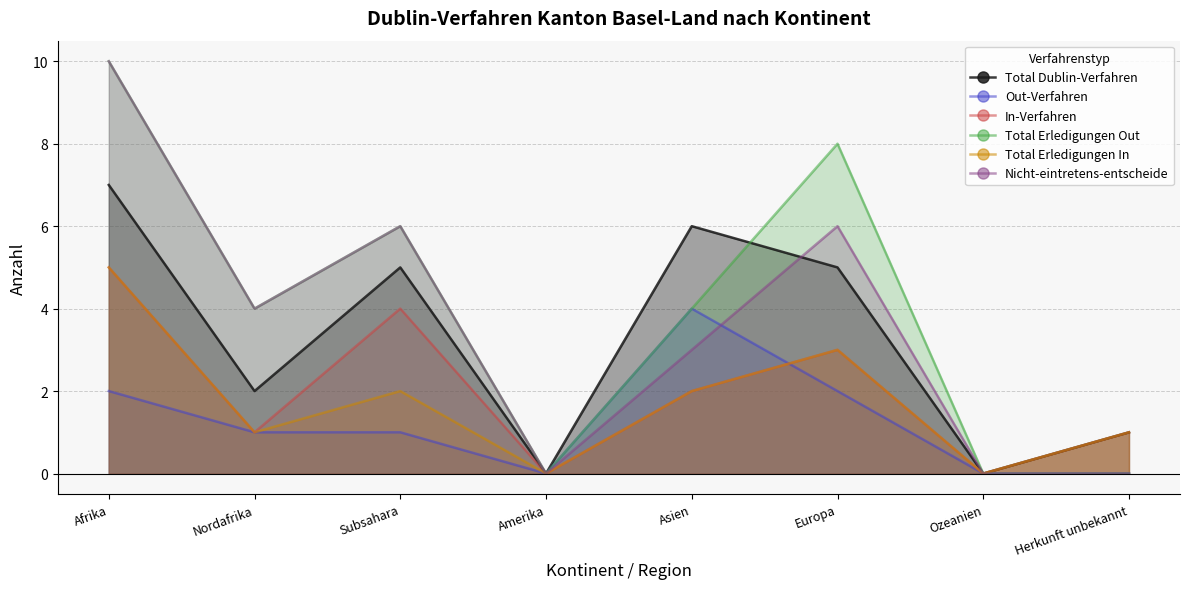

What is the difference between the maximum and minimum values in the Total Erledigungen Out series?

10